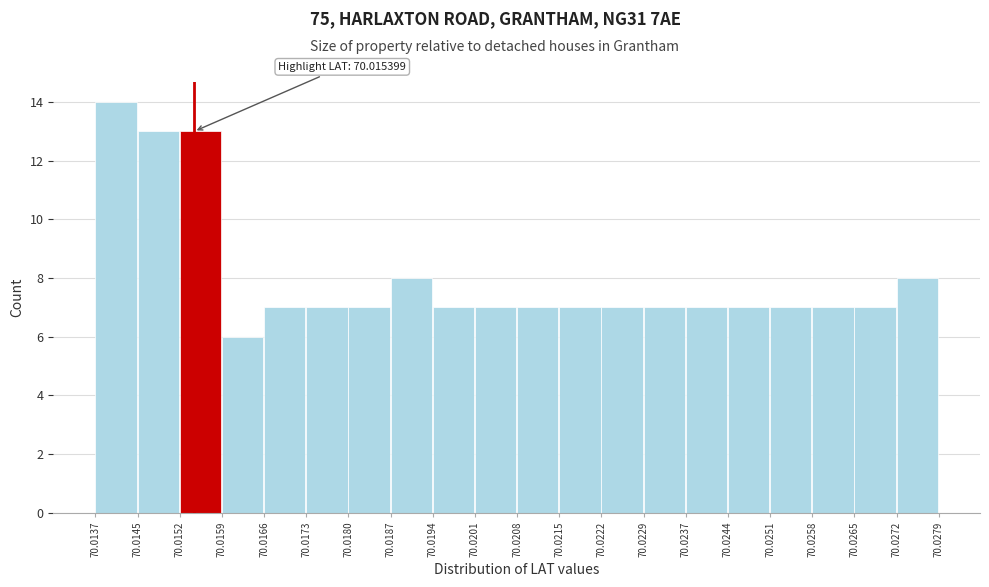

Over which range of the x-axis is the bar tallest?

70.0137 to 70.0145